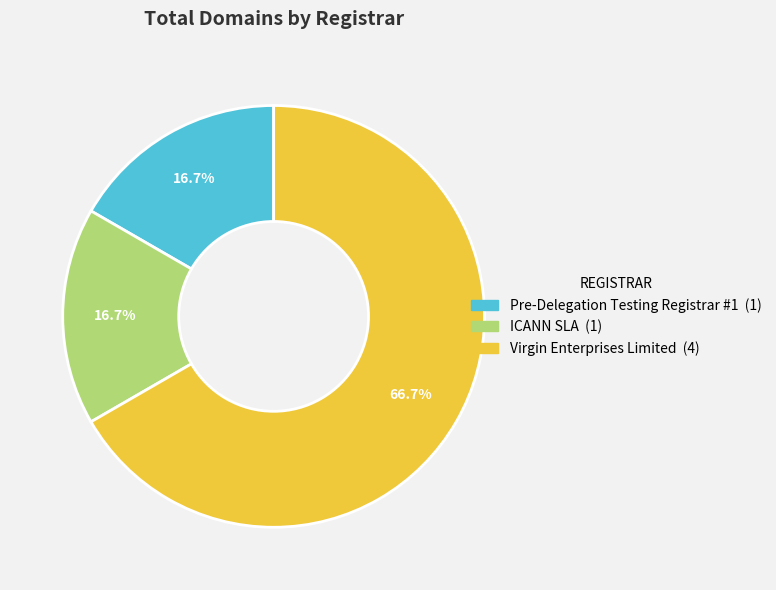

How many segments does this pie chart have?

3